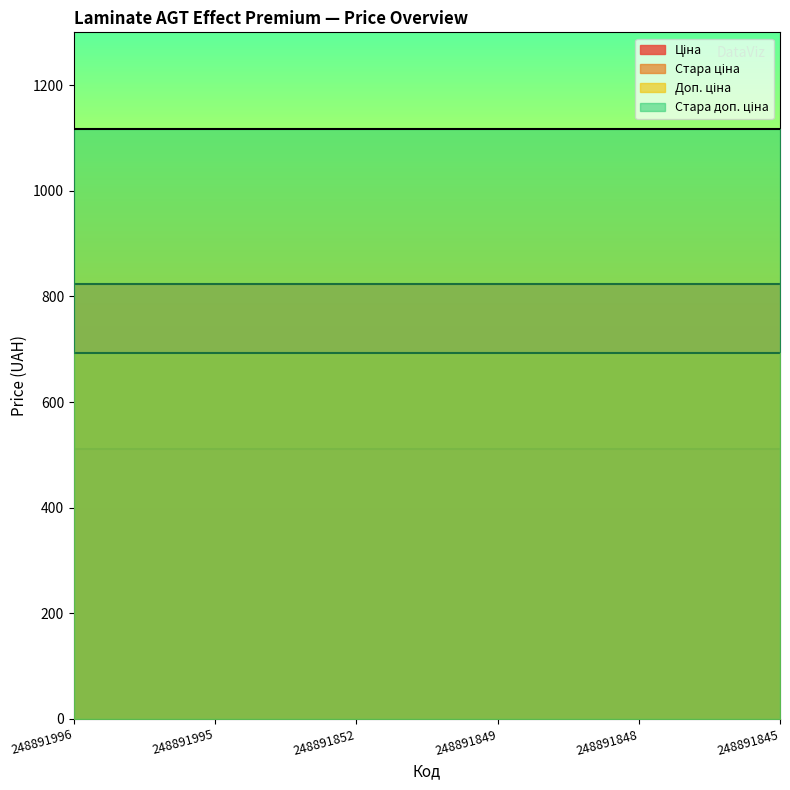

Which series has the largest total across all categories?

Стара доп. ціна